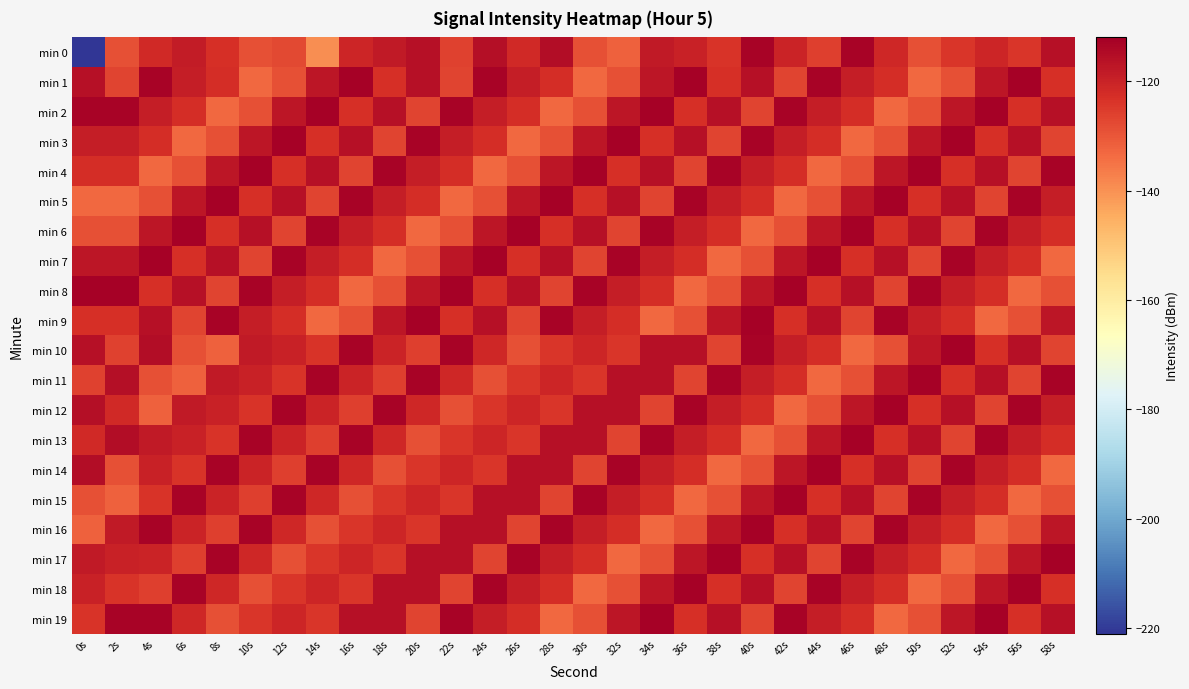

Which series has the widest spread of values?

min 0